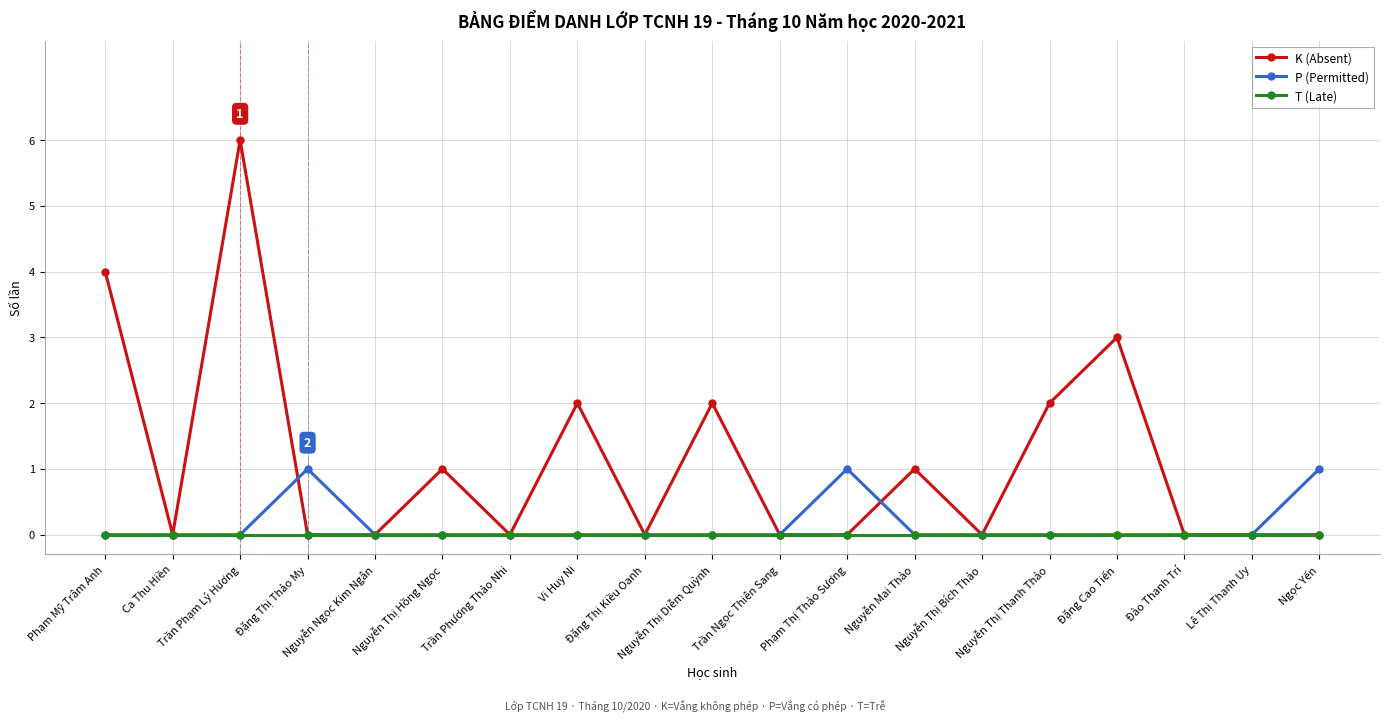

Is the value of T (Late) at Phạm Mỹ Trâm Anh greater than the value of P (Permitted) at Đặng Thị Thảo My?

No